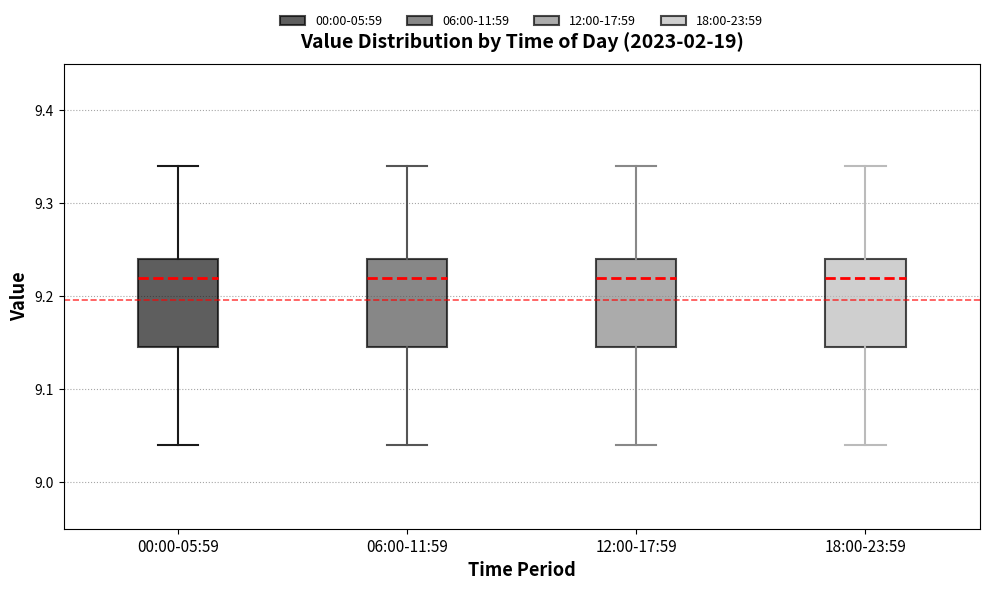

Where does the upper whisker of the box for 06:00-11:59 end on the y-axis? The values are not printed on the chart, so give them approximately, as read against the axis.

9.34